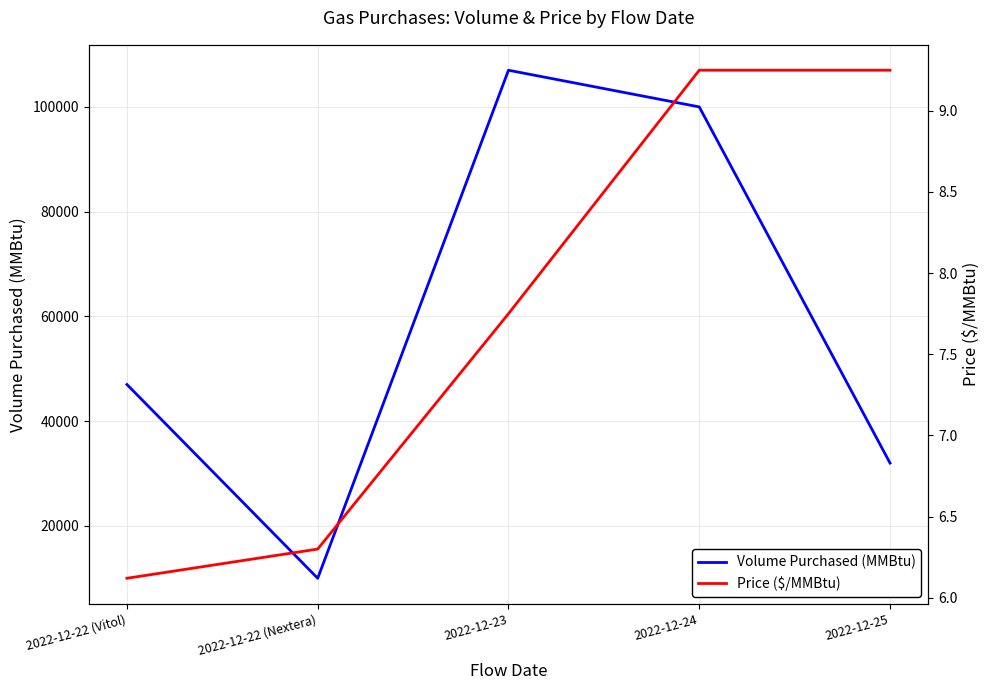

Is the value of Volume Purchased (MMBtu) at 2022-12-23 greater than the value of Price ($/MMBtu) at 2022-12-24?

Yes